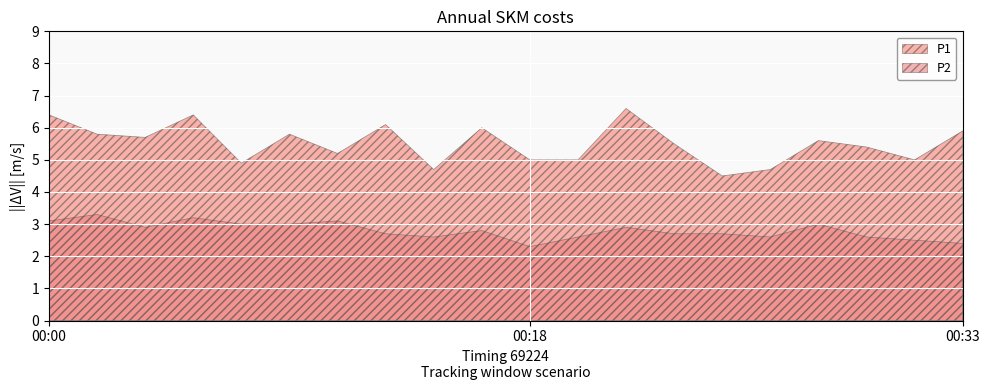

How many interior local valleys does the P1 series have?

6